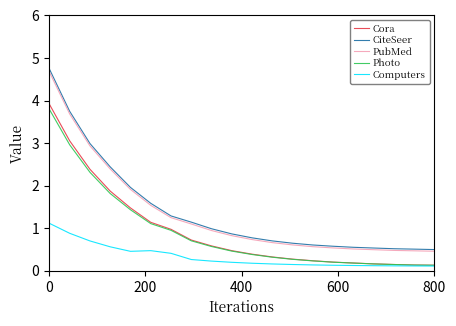

What is the maximum value shown in the chart?

4.7